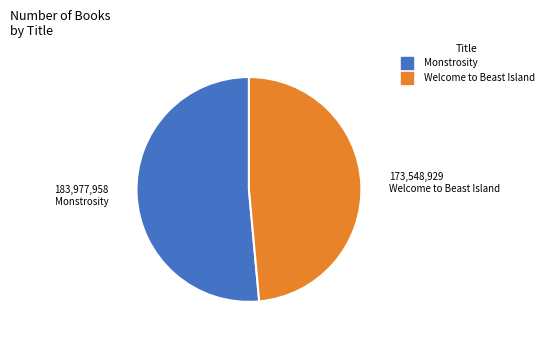

Does any single category account for the majority?

Yes